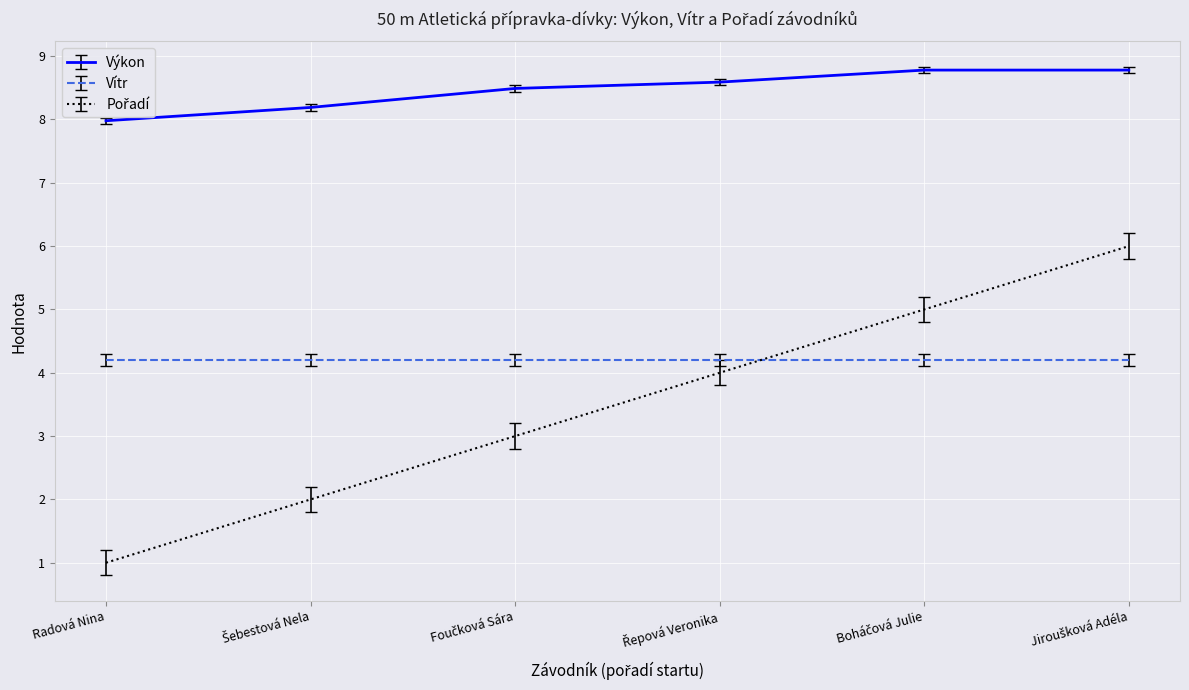

Which series has the largest total across all categories?

Výkon